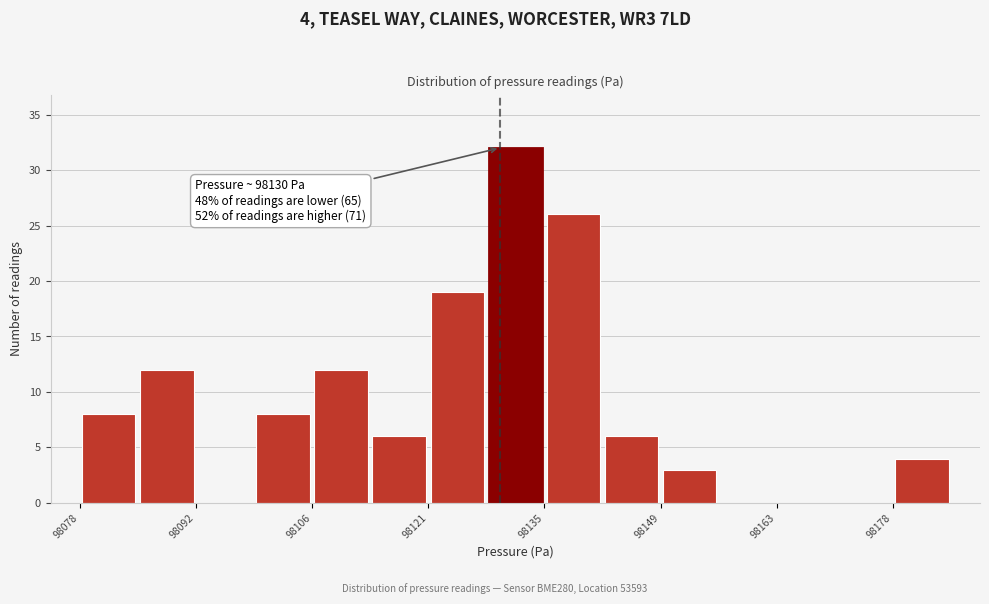

Read against the x-axis, roughly where is the centre of the tallest bar?

98132